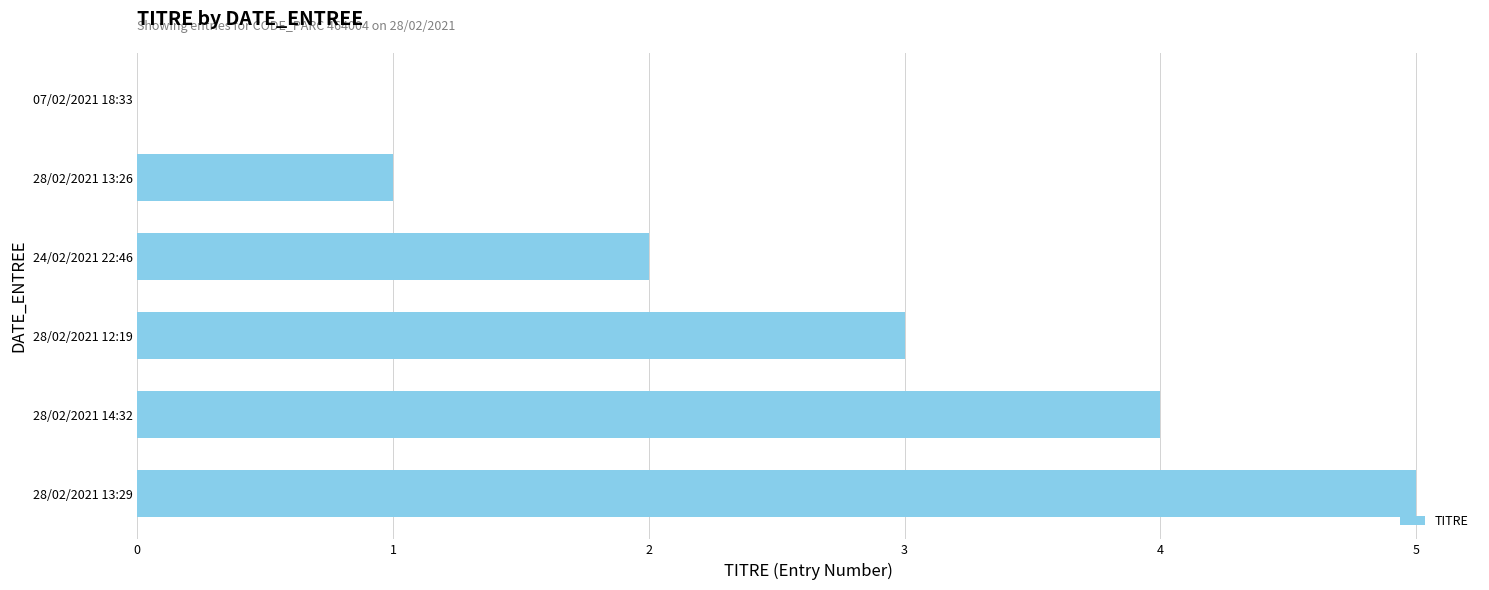

What is the sum of all values?

15